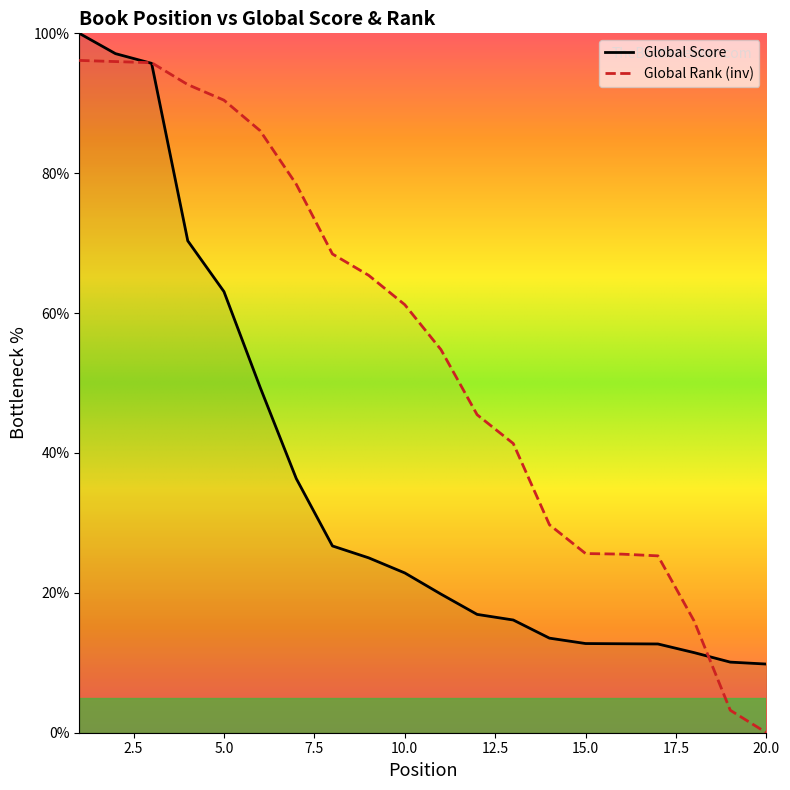

List the labels in order of Global Rank value, smallest first.

20, 19, 18, 17, 16, 15, 14, 13, 12, 11, 10, 9, 8, 7, 6, 5, 4, 3, 2, 1